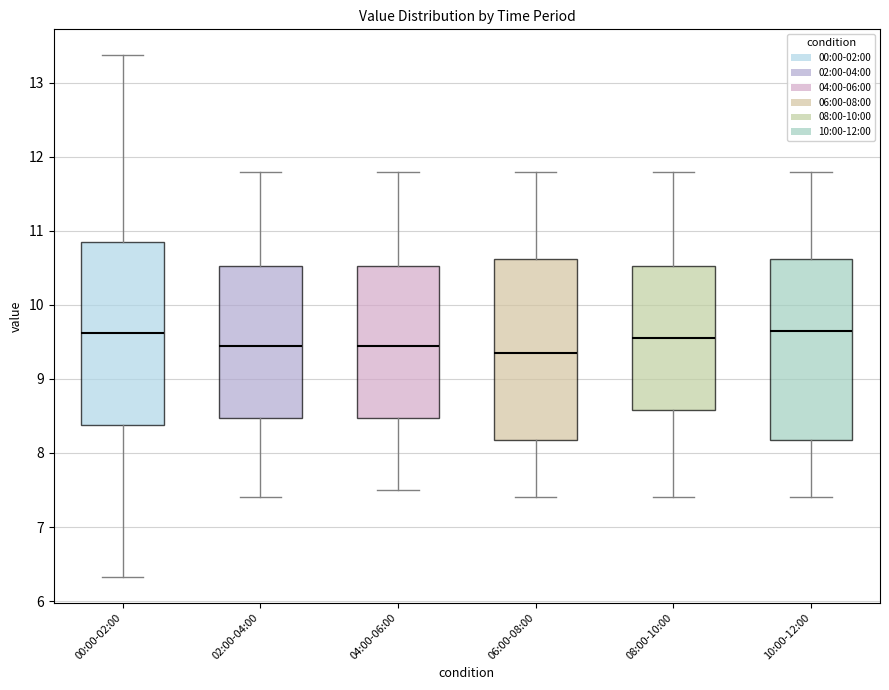

Reading left to right, read every box against the y-axis: the position of its median line, the range the box covers, and the ends of its whiskers. The values are not printed on the chart, so give them approximately, as read against the axis.

00:00-02:00: median 9.6, box 8.4 to 10.9, whiskers 6.3 to 13.4
02:00-04:00: median 9.5, box 8.5 to 10.5, whiskers 7.4 to 11.8
04:00-06:00: median 9.5, box 8.5 to 10.5, whiskers 7.5 to 11.8
06:00-08:00: median 9.4, box 8.2 to 10.6, whiskers 7.4 to 11.8
08:00-10:00: median 9.6, box 8.6 to 10.5, whiskers 7.4 to 11.8
10:00-12:00: median 9.7, box 8.2 to 10.6, whiskers 7.4 to 11.8